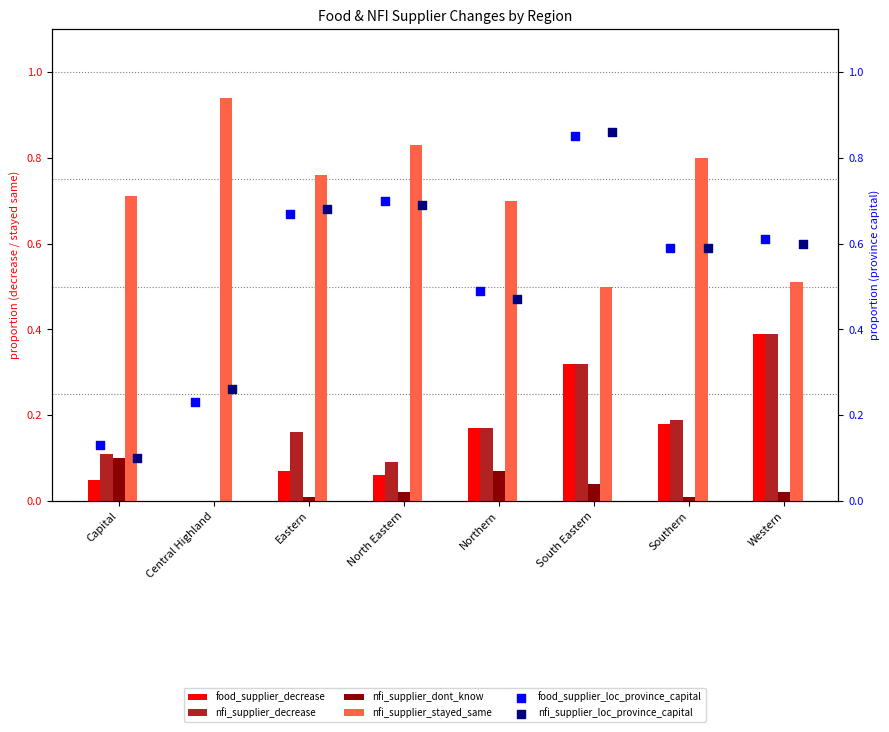

Is the value of nfi_supplier_decrease at Central Highland greater than the value of food_supplier_decrease at Southern?

No